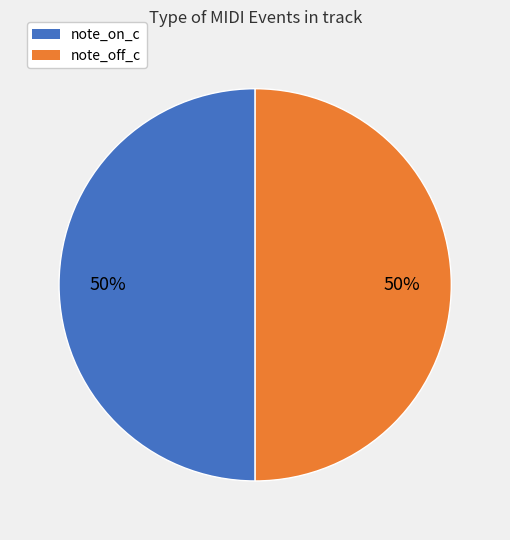

To the nearest percent, what portion does note_off_c represent?

50%